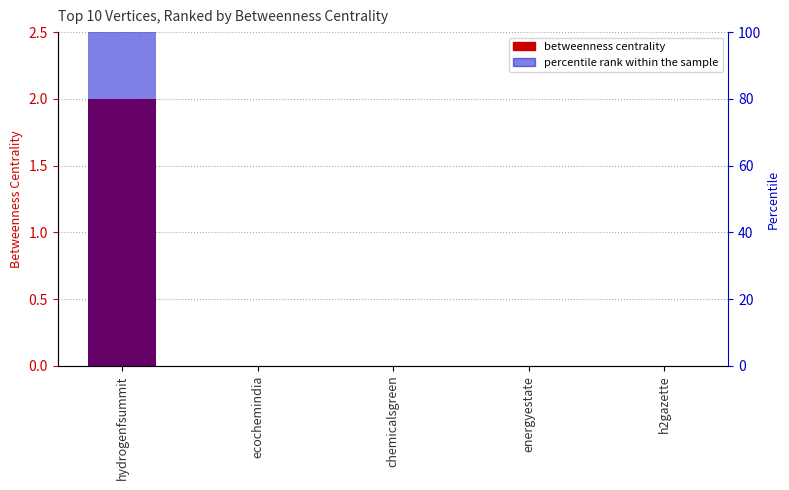

Which series changed the most between hydrogenfsummit and ecochemindia?

Percentile rank within the sample